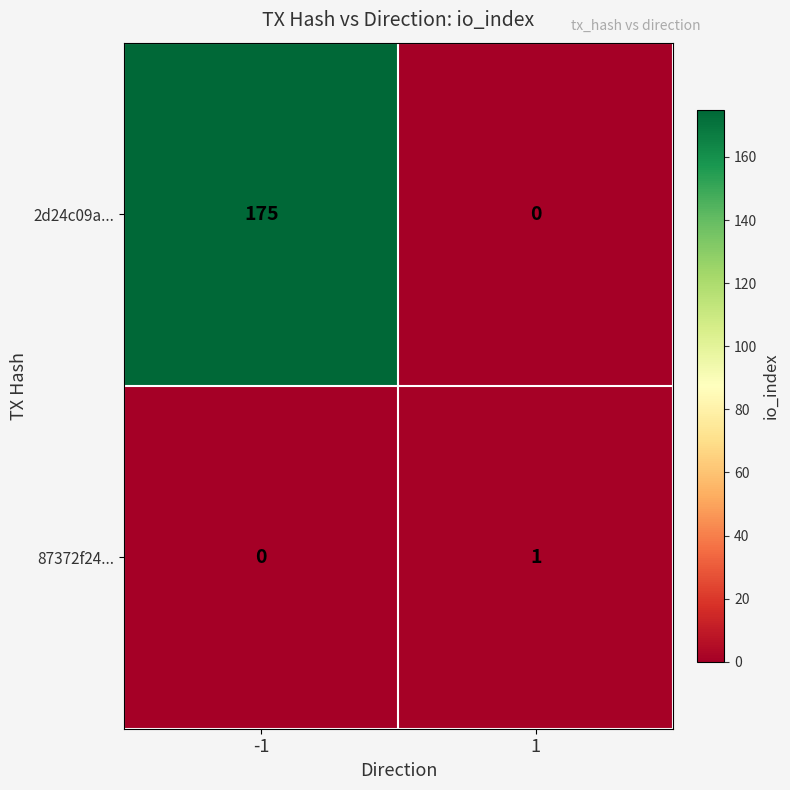

Reading left to right, list all the values displayed in this chart.

2d24c09a...: -1=175	1=0
87372f24...: -1=0	1=1